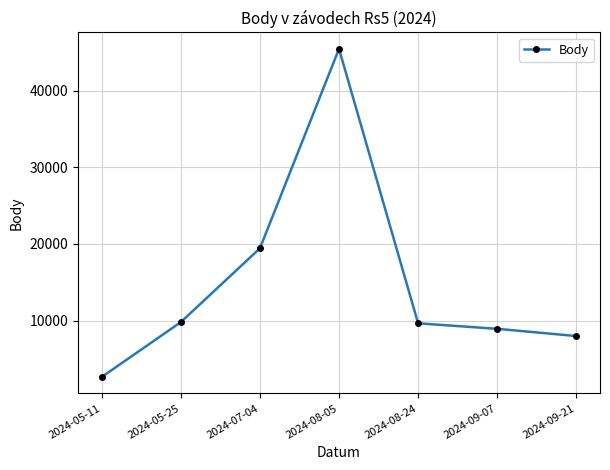

What is the change in value from 2024-07-04 to 2024-08-05?

+26011